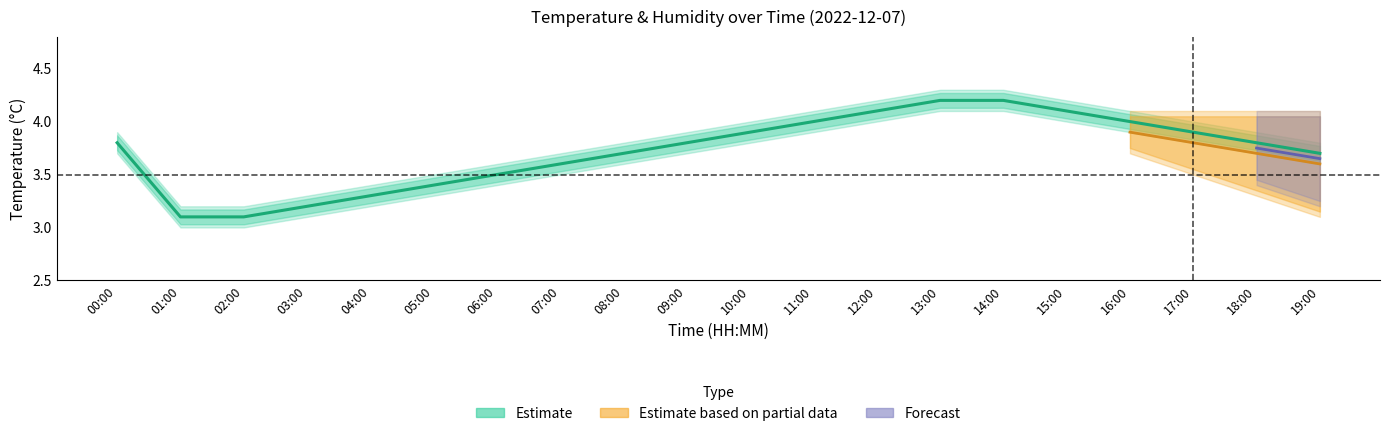

The value at 02:00 is 3.1. True or false?

True